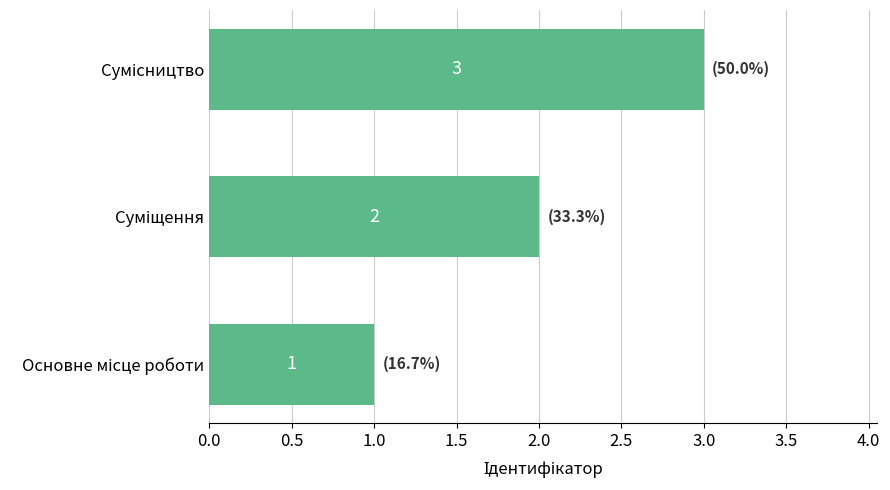

How many values are between 1 and 3?

3